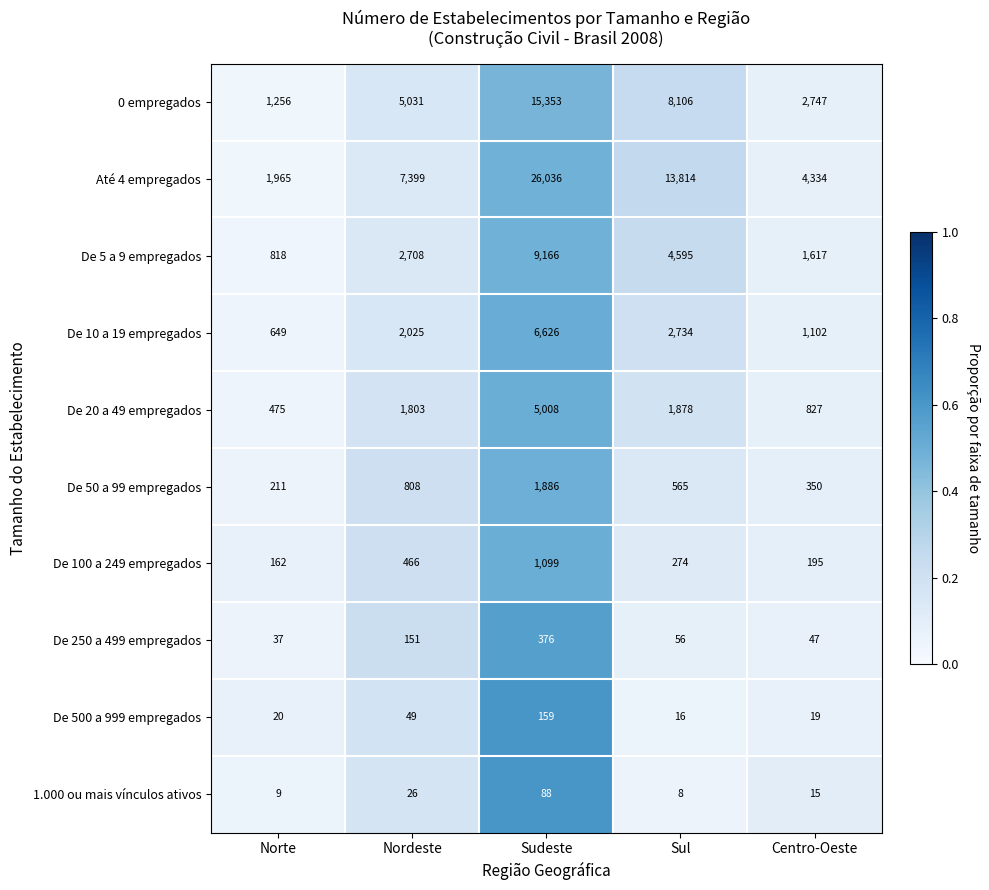

The De 10 a 19 empregados series shows 649 at Norte. True or false?

True